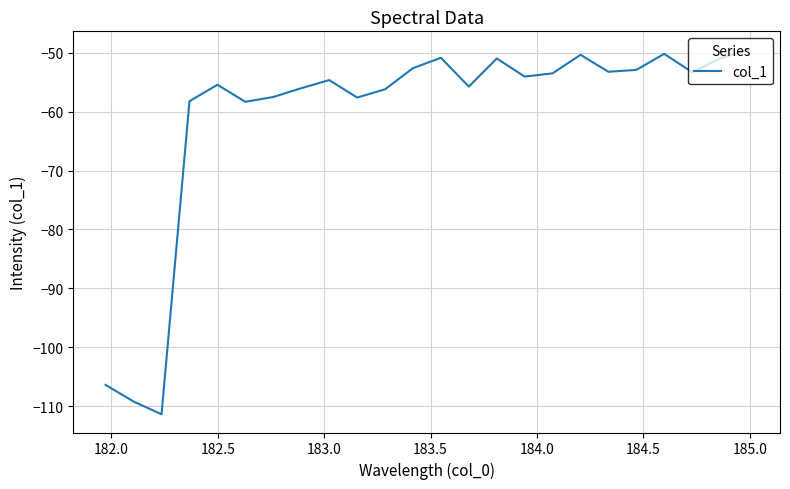

What is the greatest value displayed?

-49.5